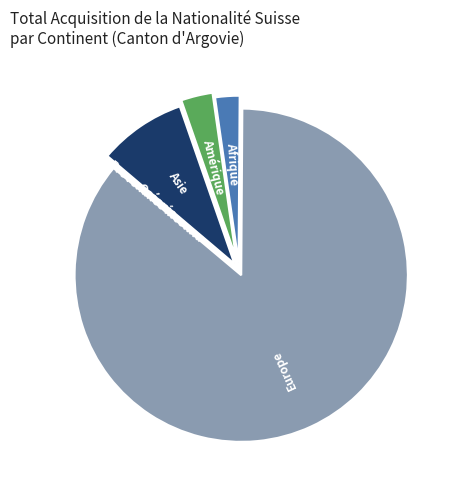

Which category accounts for the majority?

Europe